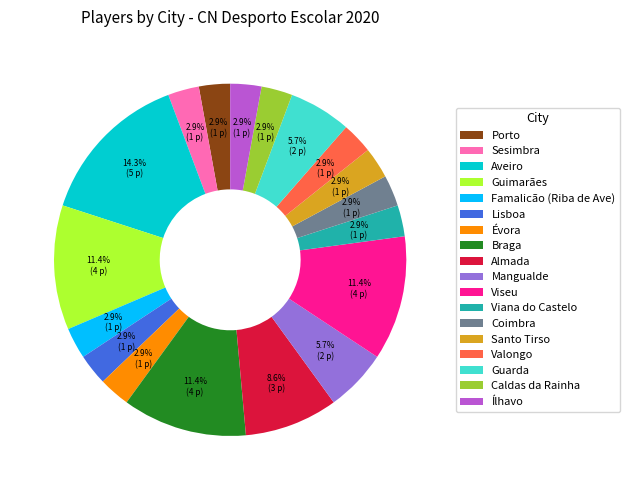

Which has a higher value, Porto or Guarda?

Guarda